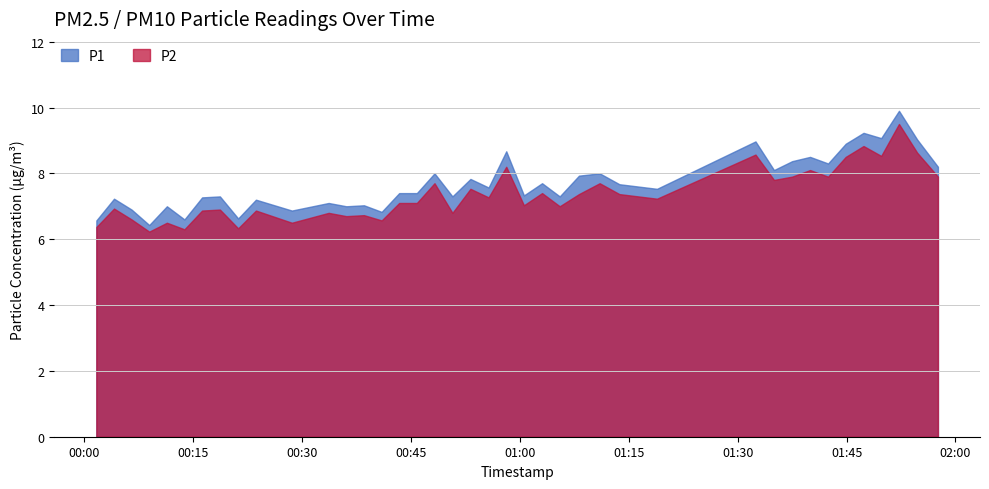

True or false: P2 and P1 intersect in this chart.

False